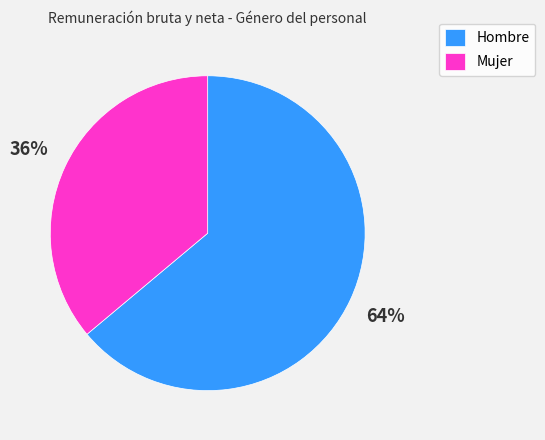

Does Mujer represent more than half of the total?

No